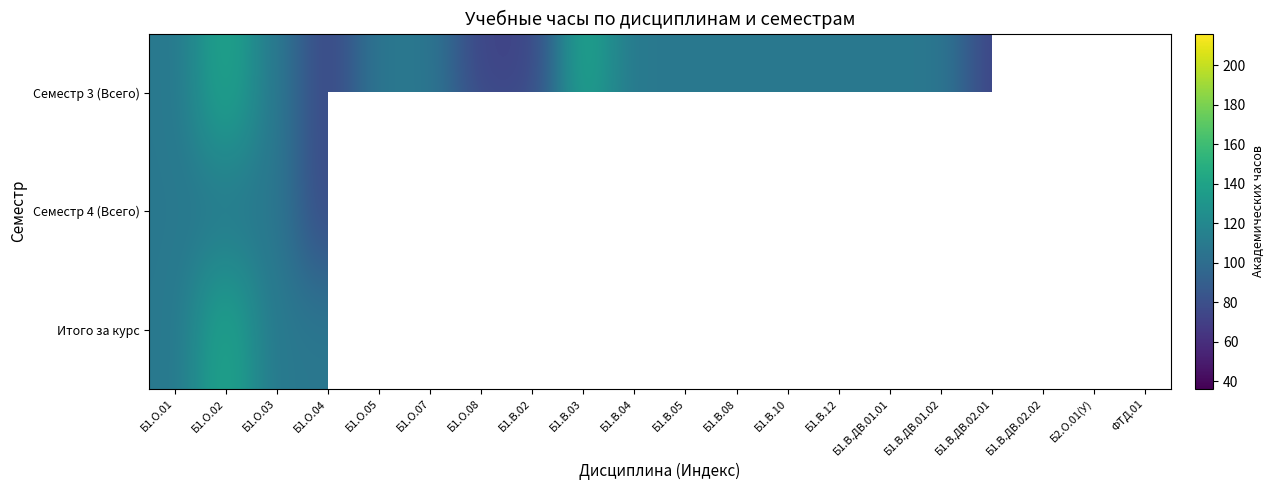

Is the value of Семестр 3 (Всего) at Б1.В.08 greater than the value of Итого за курс at Б1.В.ДВ.01.01?

No